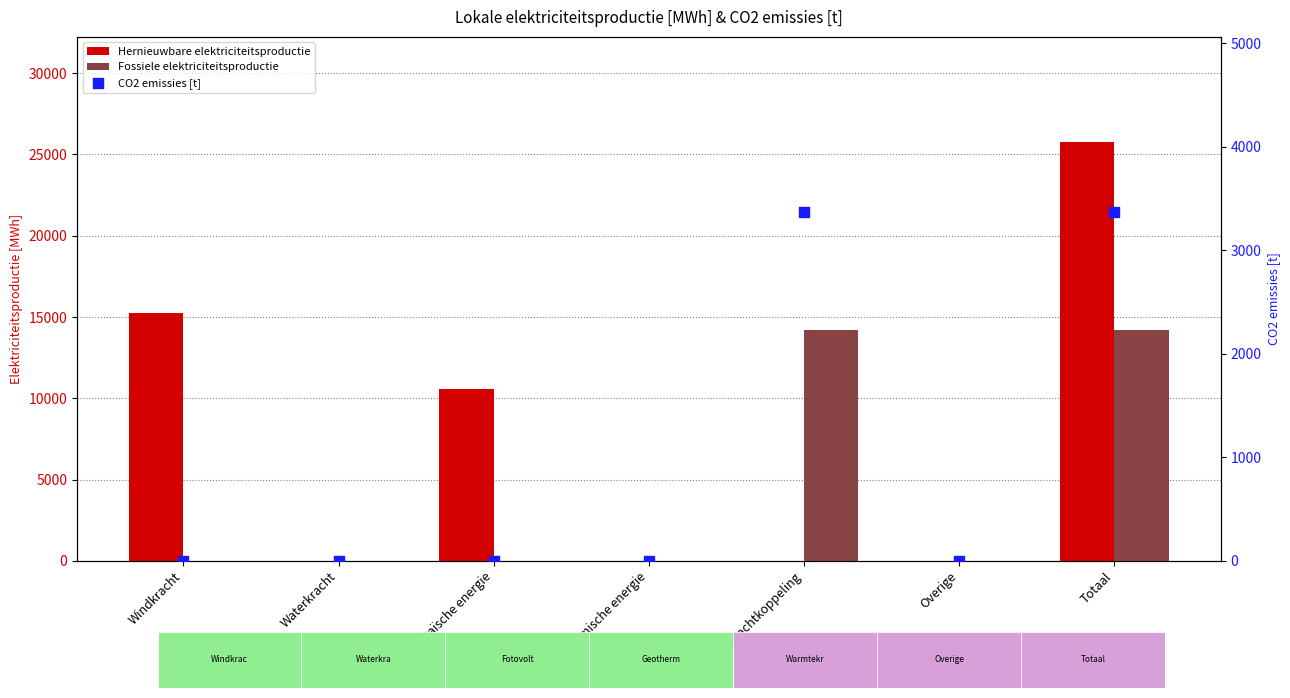

Which series contains the highest Y value?

Hernieuwbare elektriciteitsproductie